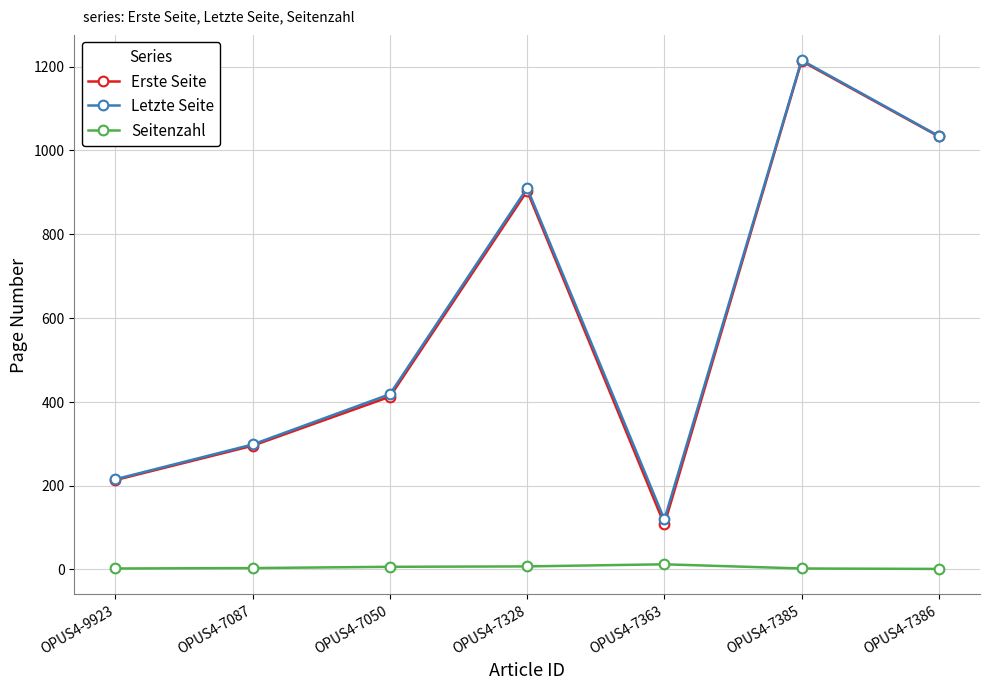

True or false: Letzte Seite has a value of 444 at OPUS4-7385.

False